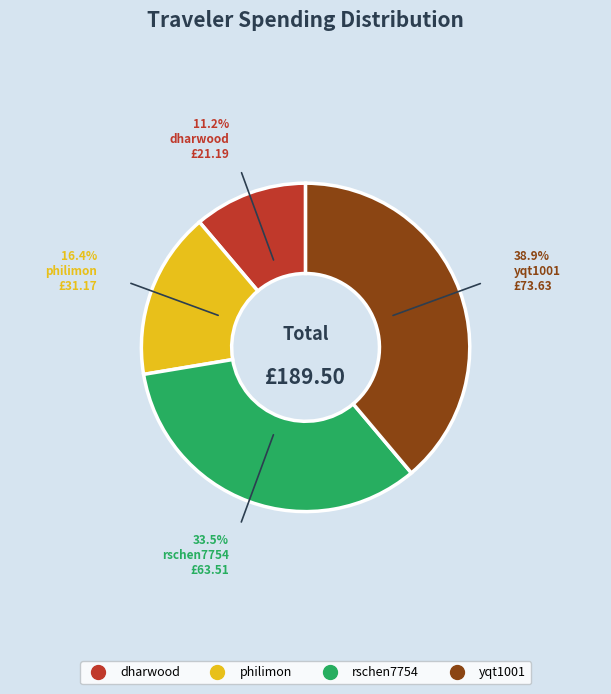

Is there any slice that represents more than half of the pie?

No